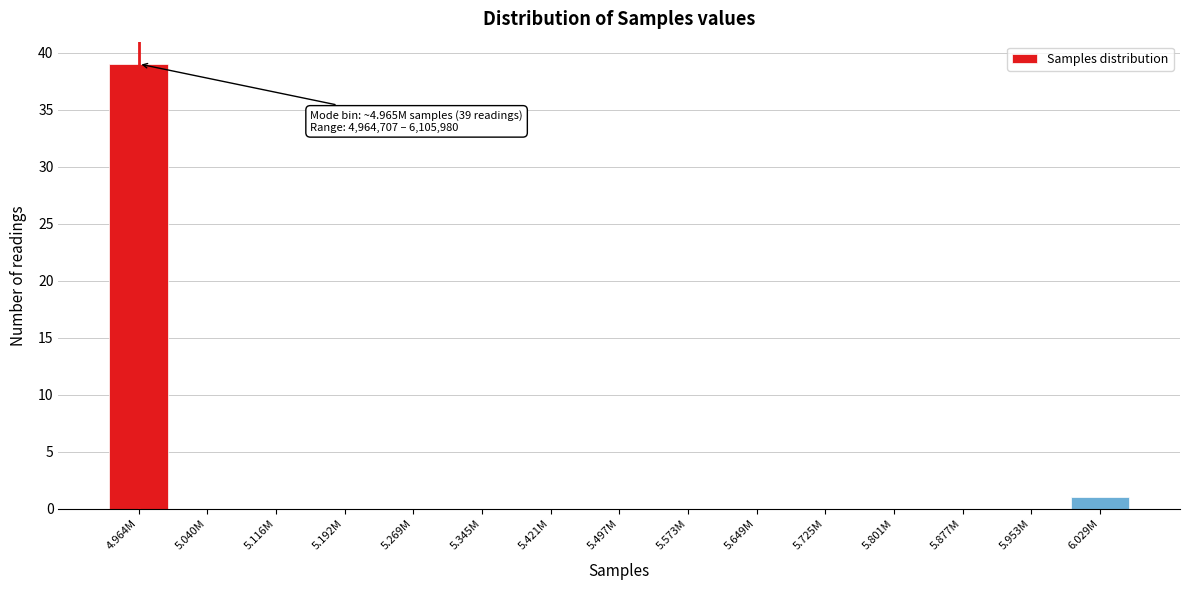

Reading right to left, extract all data points from this chart.

6.029M=1	5.953M=0	5.877M=0	5.801M=0	5.725M=0	5.649M=0	5.573M=0	5.497M=0	5.421M=0	5.345M=0	5.269M=0	5.192M=0	5.116M=0	5.040M=0	4.964M=39